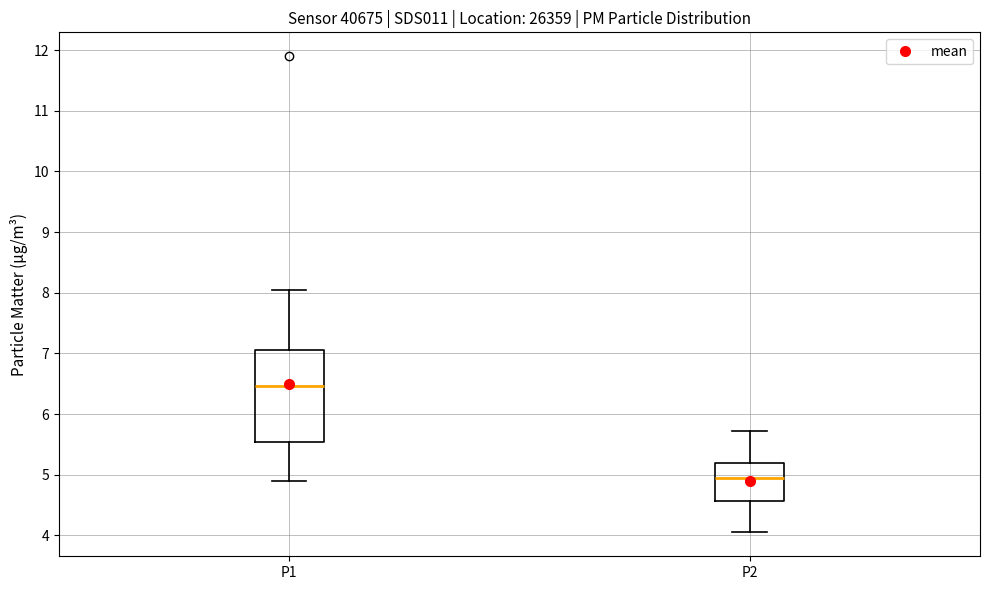

Reading left to right, transcribe this box plot: for each box, give where its median line is, the range the box spans, and where its two whiskers end, as read against the y-axis. The values are not printed on the chart, so give them approximately, as read against the axis.

P1: median 6.5, box 5.5 to 7.1, whiskers 4.9 to 8.1
P2: median 5.0, box 4.6 to 5.2, whiskers 4.1 to 5.7